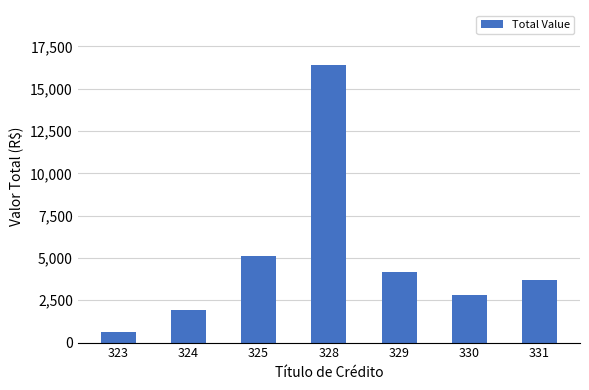

Count the number of categories in the chart.

7